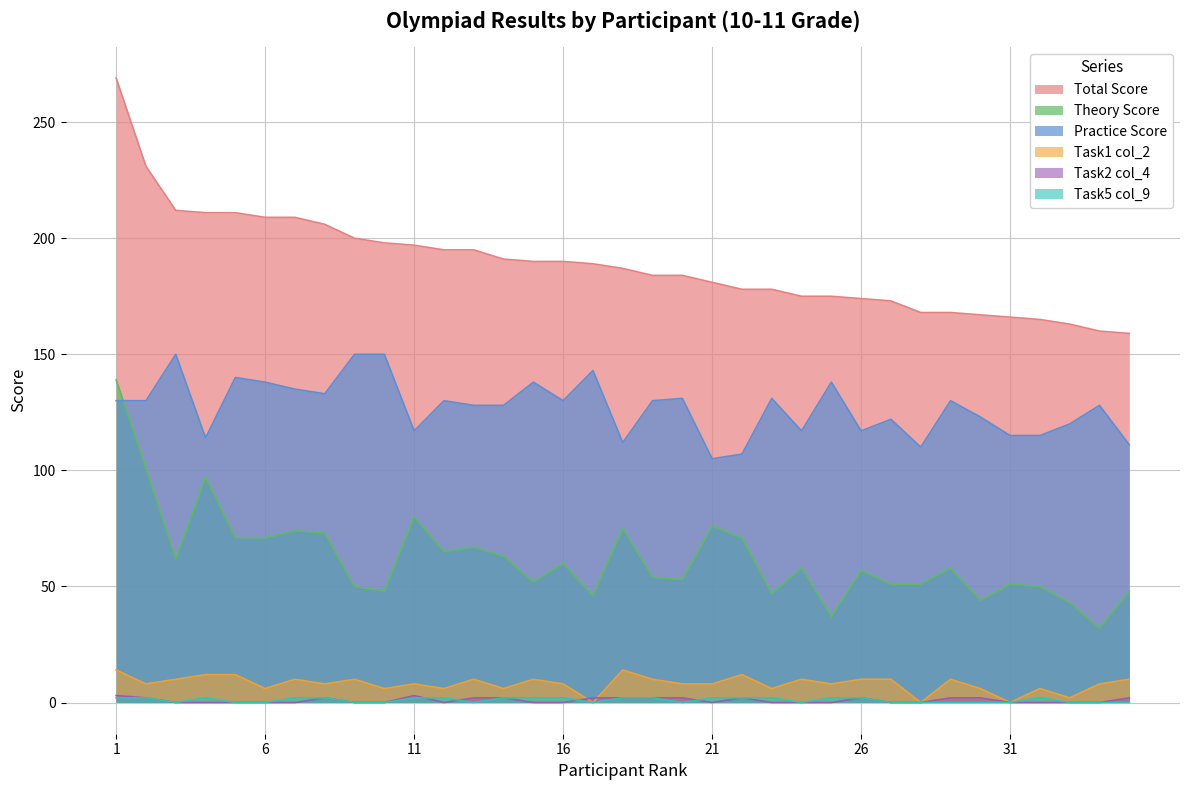

Does the chart display data point markers on the line(s)?

No